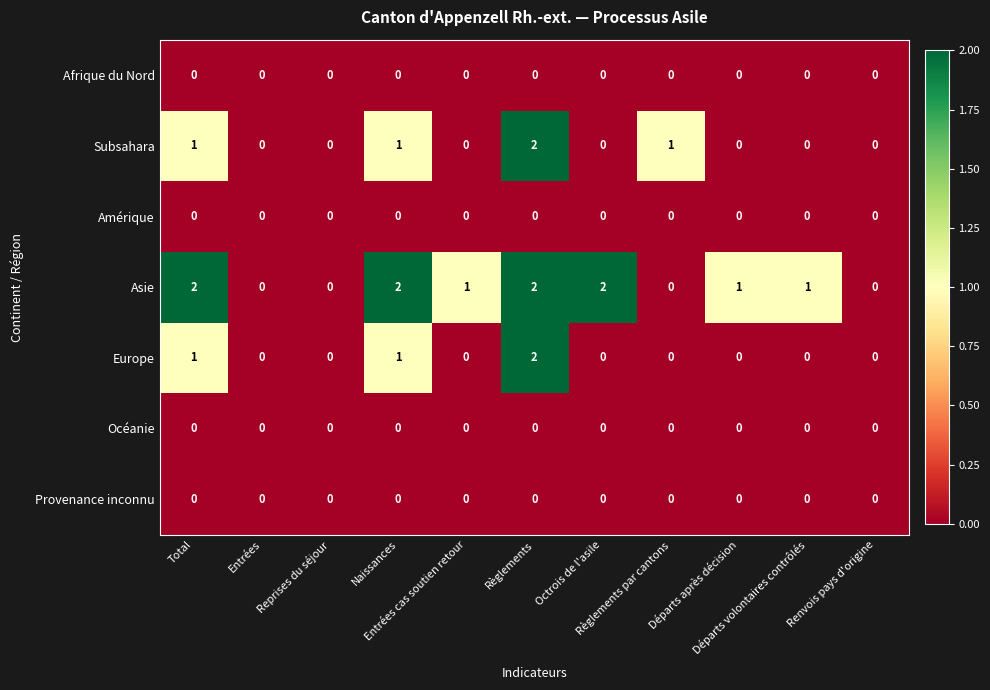

How many positive values does the Asie series have?

7